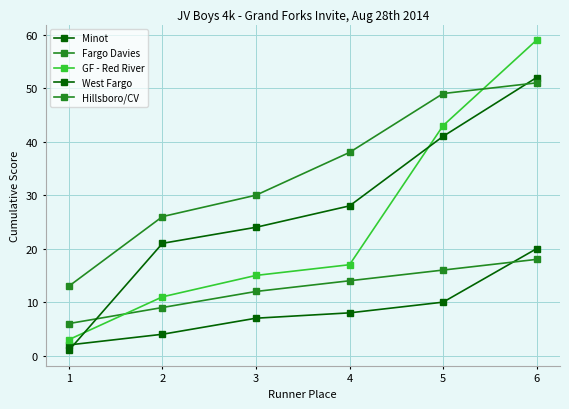

How many lines are shown in the chart?

5